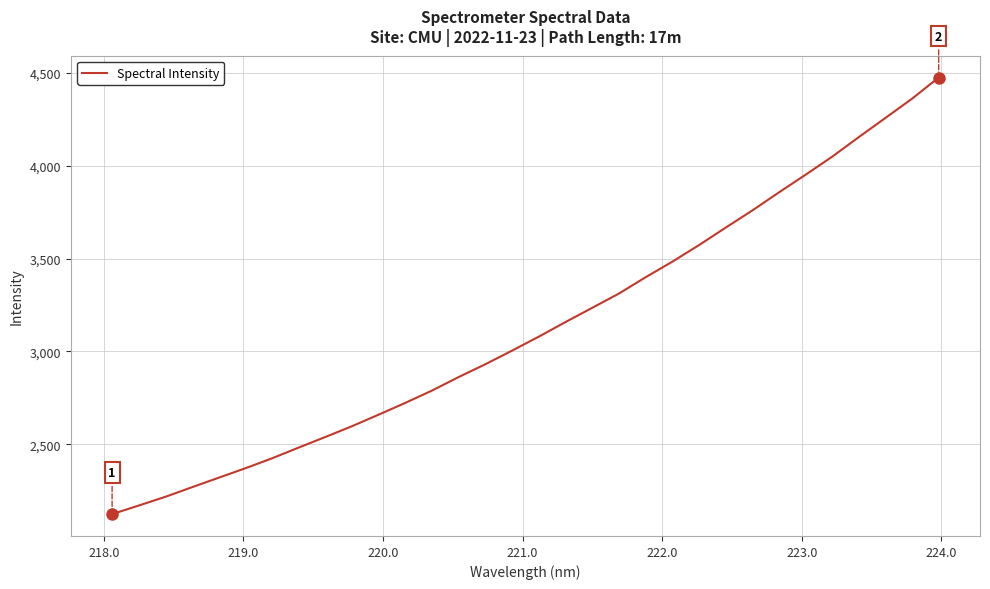

What is the sum of all values?

100253.1